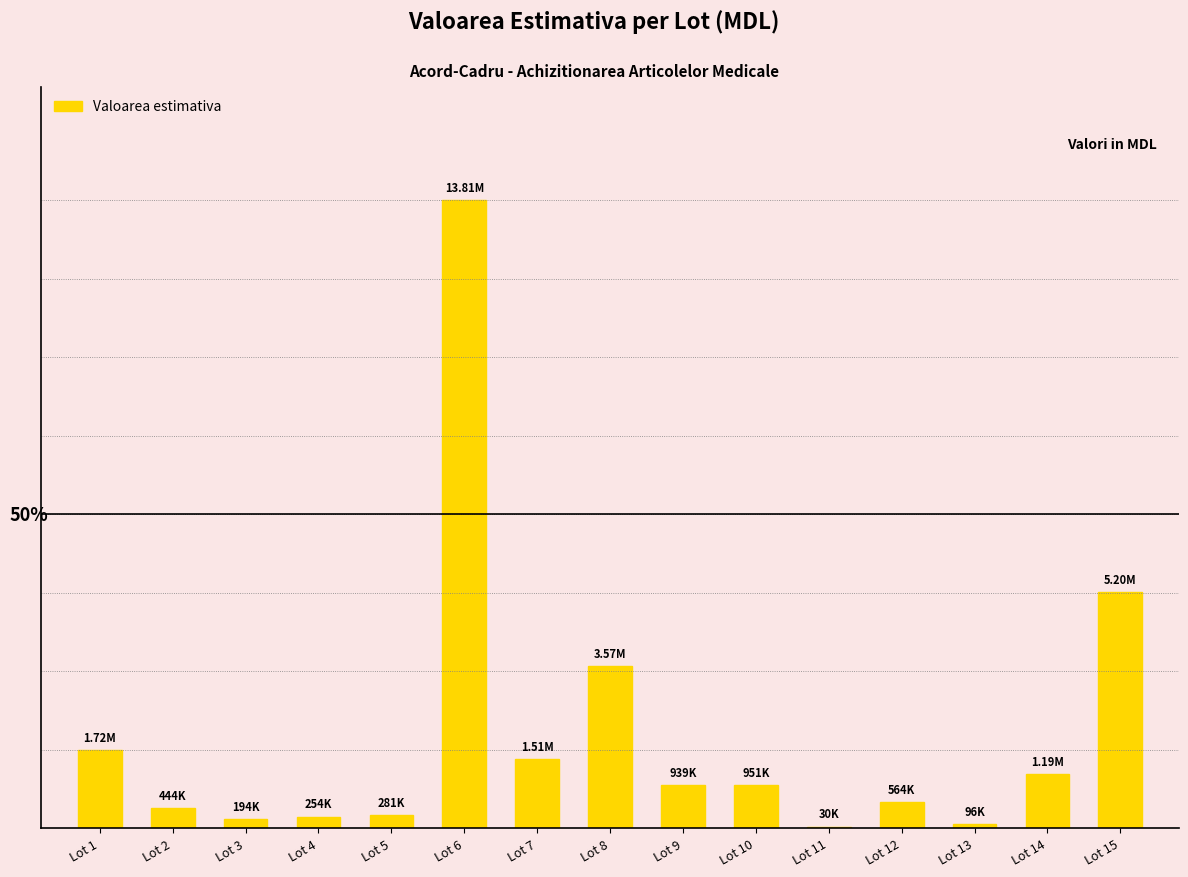

Reading left to right, extract all data points from this chart.

Lot 1=1720875.6	Lot 2=444000.1	Lot 3=194400.0	Lot 4=253923.6	Lot 5=280708.4	Lot 6=13813944.7	Lot 7=1510961.6	Lot 8=3567157.0	Lot 9=938621.5	Lot 10=950698.7	Lot 11=30440.0	Lot 12=564480.0	Lot 13=95748.9	Lot 14=1190016.0	Lot 15=5197863.2